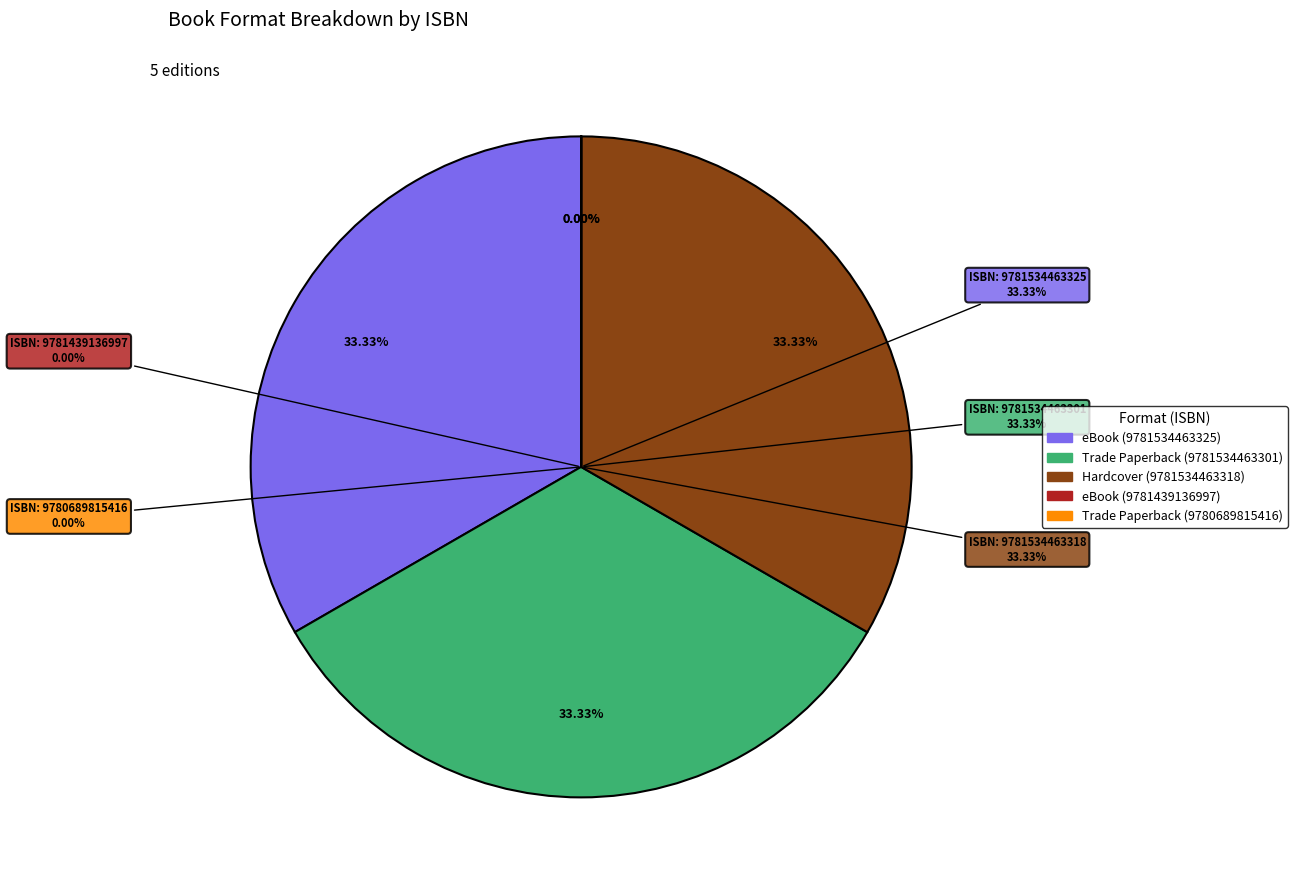

Do 9780689815416 and 9781534463301 together represent more than half of the pie?

No